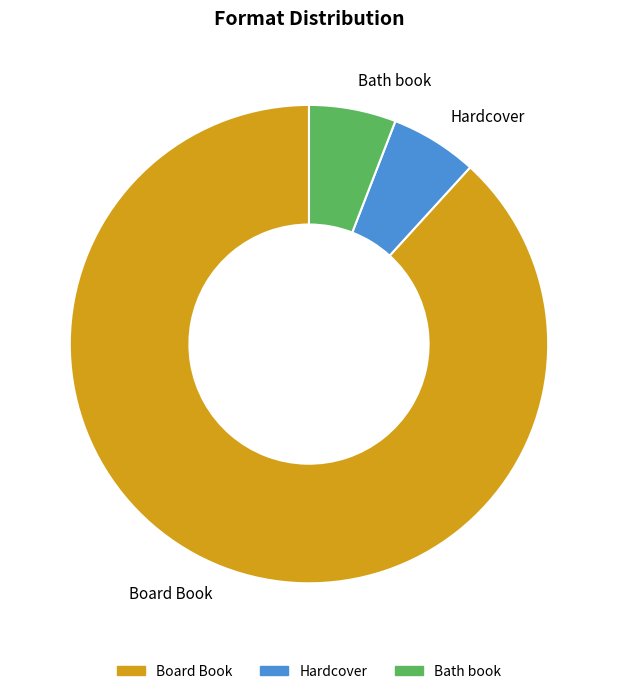

Which slice is the largest?

Board Book